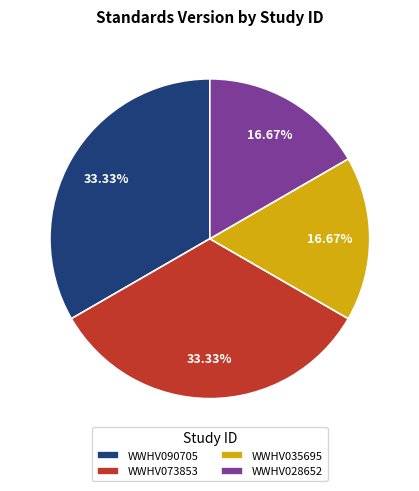

How many segments does this pie chart have?

4